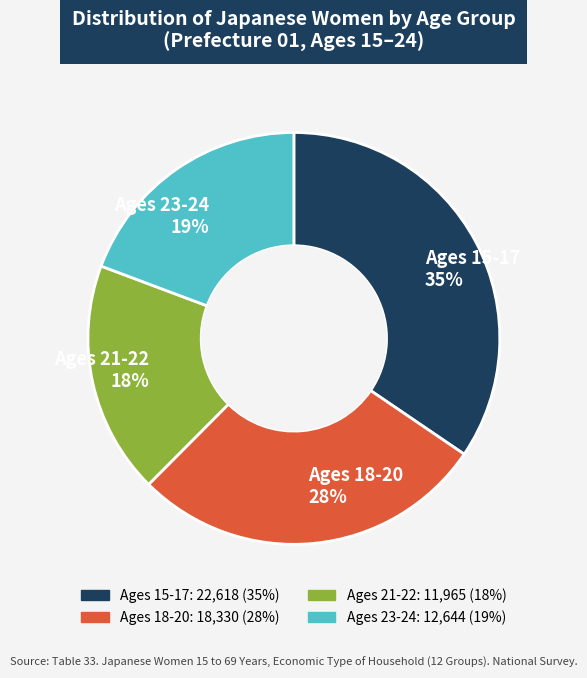

Combined, do Ages 21-22 and Ages 23-24 account for over 50%?

No